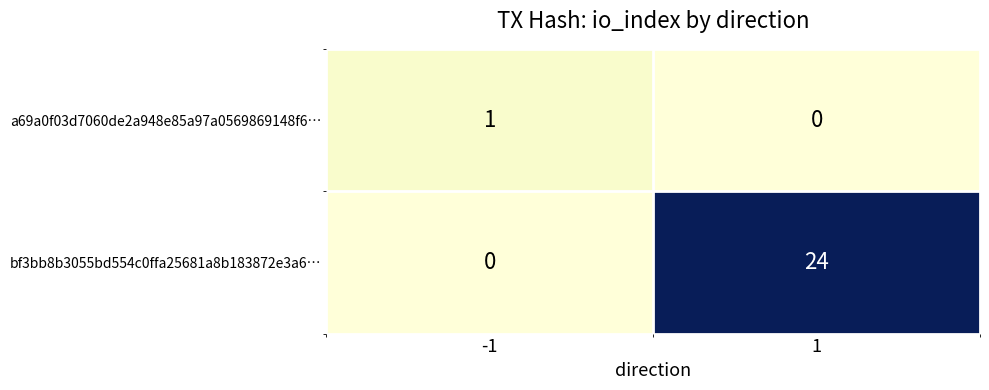

Between -1 and 1, which series saw the biggest shift?

bf3bb8b3055bd554c0ffa25681a8b183872e3a6…